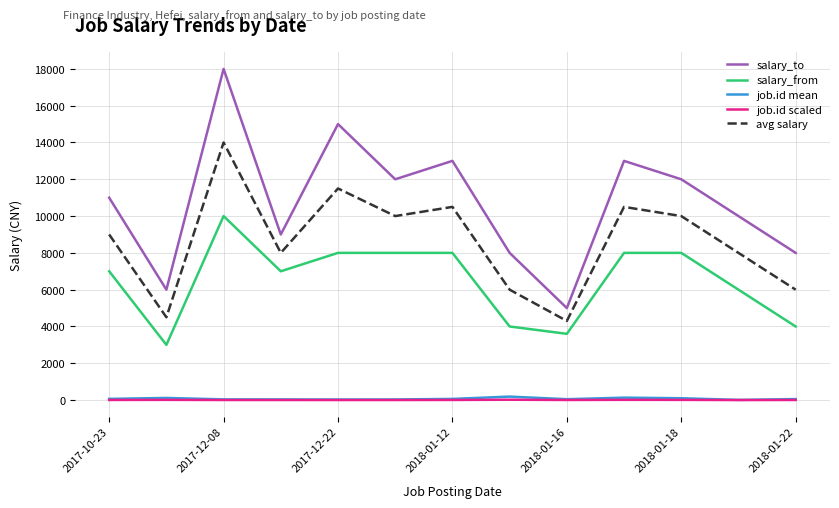

What is the highest value of the salary_to series?

18000.0